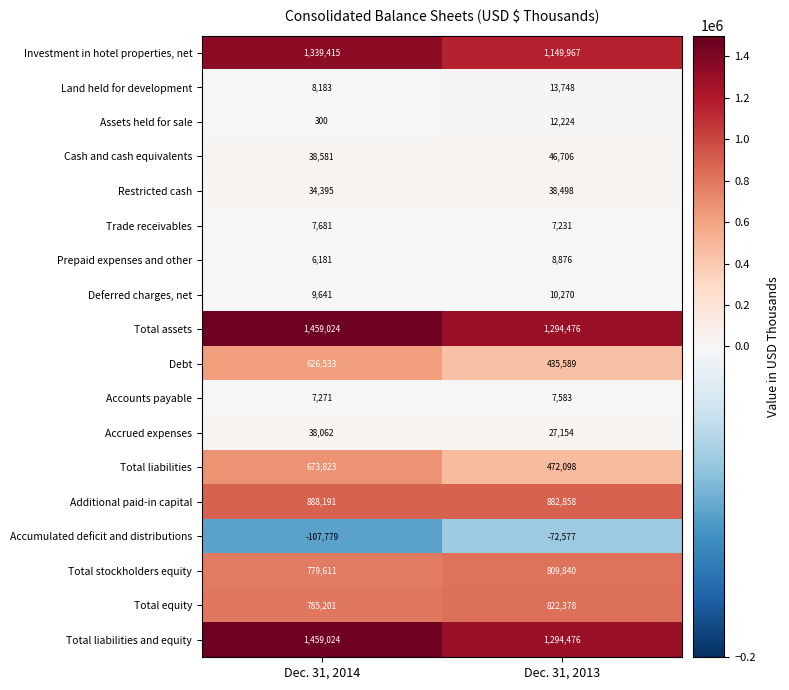

True or false: Additional paid-in capital has a value of 882858 at Dec. 31, 2013.

True